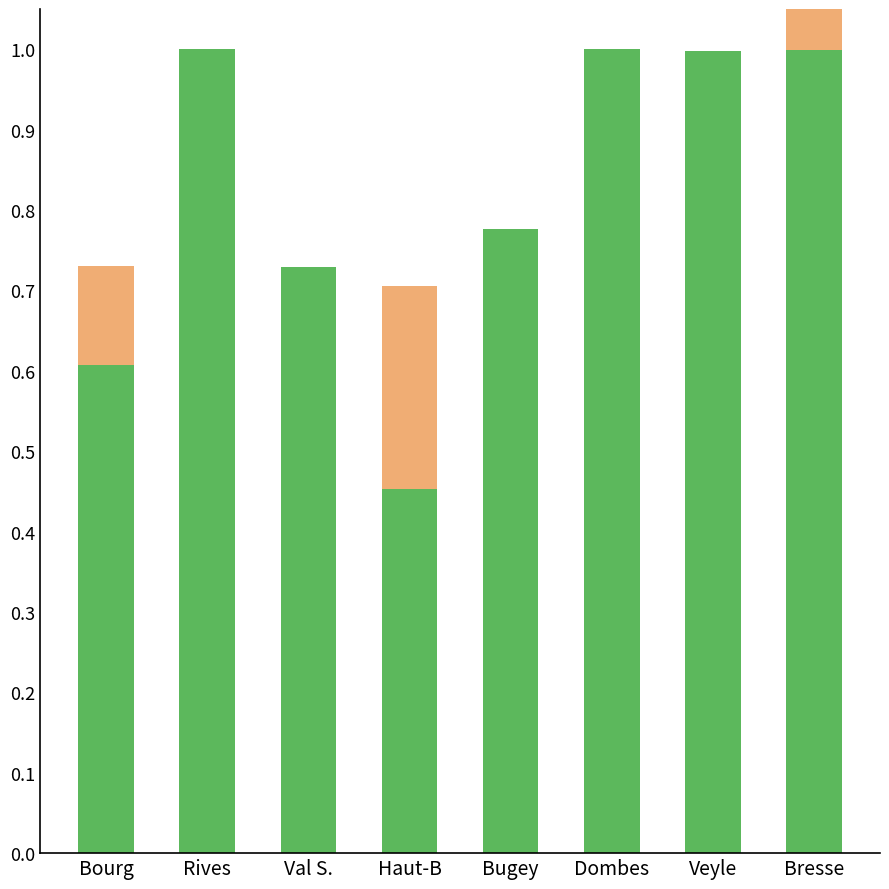

What is the total value across all series at Bugey?

0.8